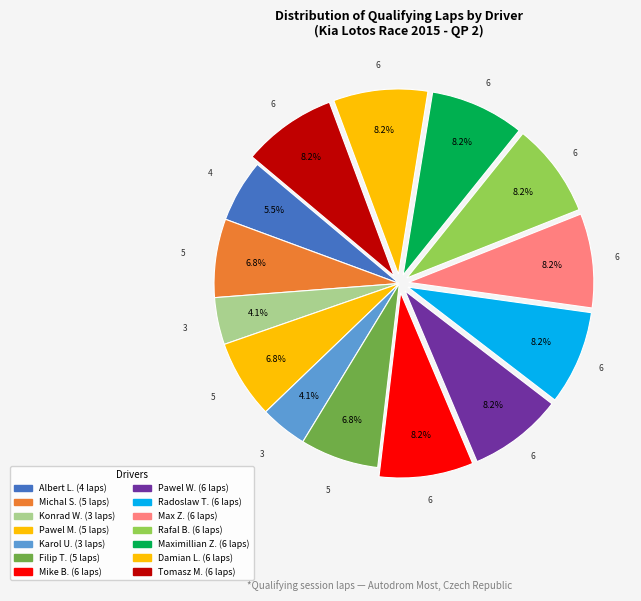

Count the number of slices in the pie.

14